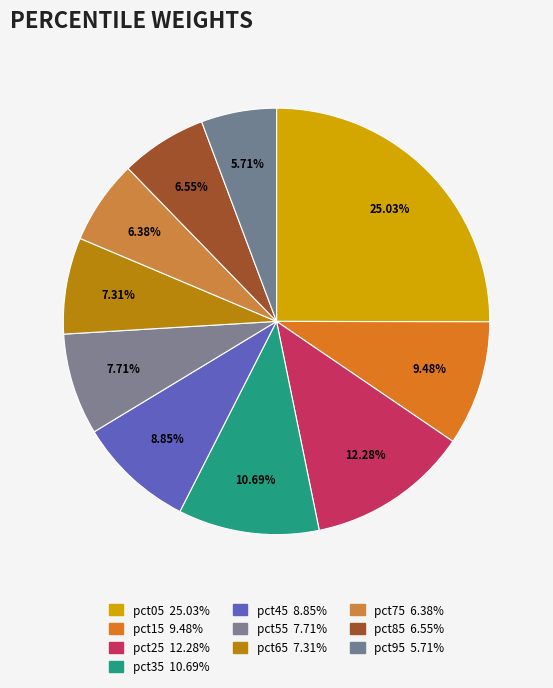

Which category has the biggest portion of the pie?

pct05